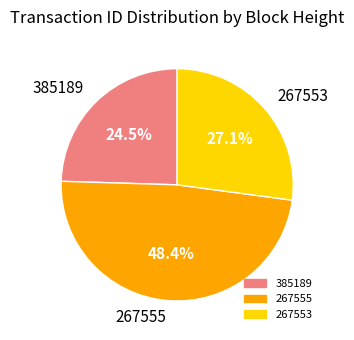

What is the largest slice in the pie chart?

267555